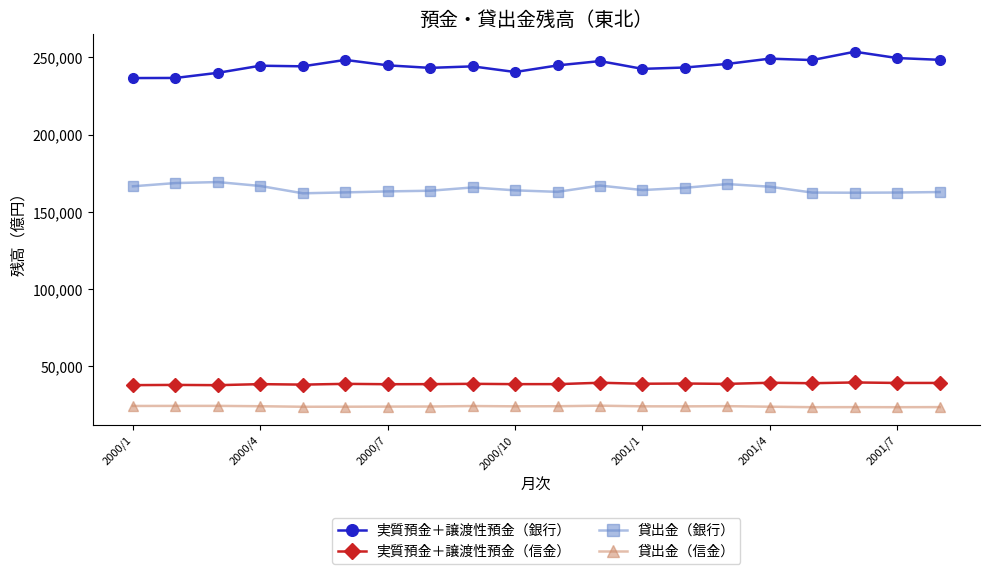

How many values in the 実質預金＋譲渡性預金（信金） series are below 38716?

10